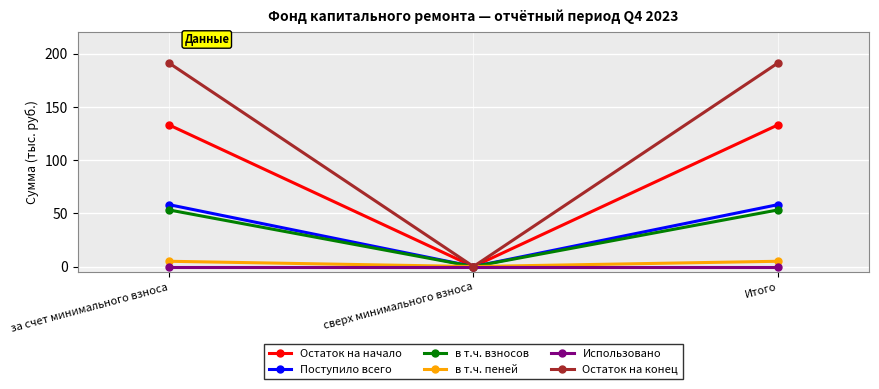

Reading right to left, what are all the values shown in this chart?

Остаток на начало: 133.0	0.0	133.0
Поступило всего: 58.1	0.0	58.1
в т.ч. взносов: 53.2	0.0	53.2
в т.ч. пеней: 5.0	0.0	5.0
Использовано: 0.0	0.0	0.0
Остаток на конец: 191.2	0.0	191.2